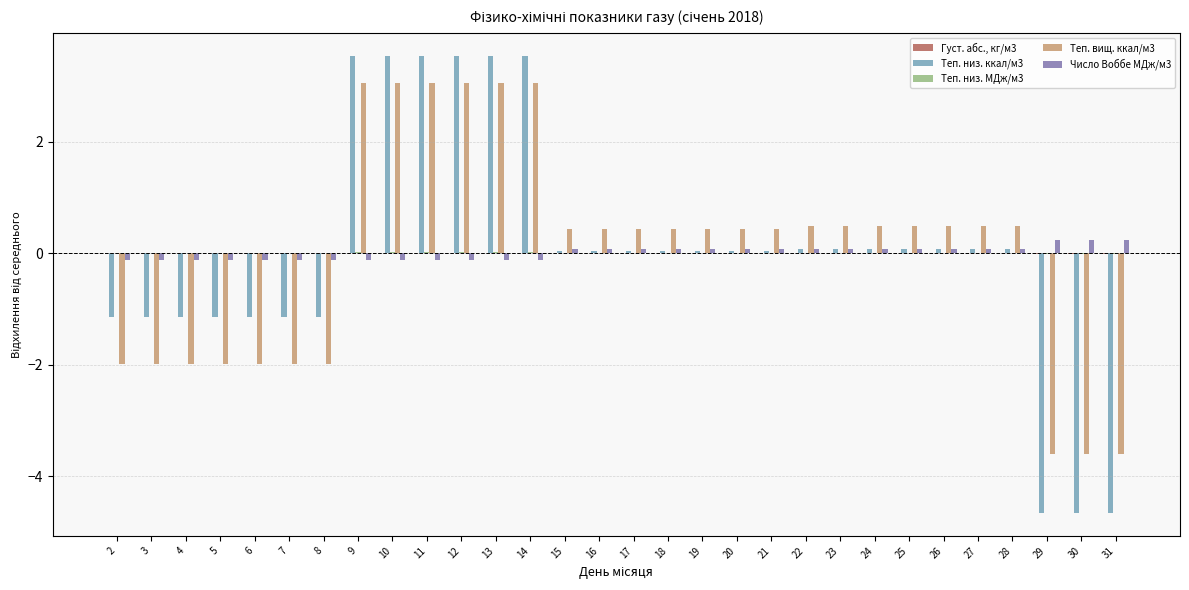

What is the greatest value displayed?

3.5